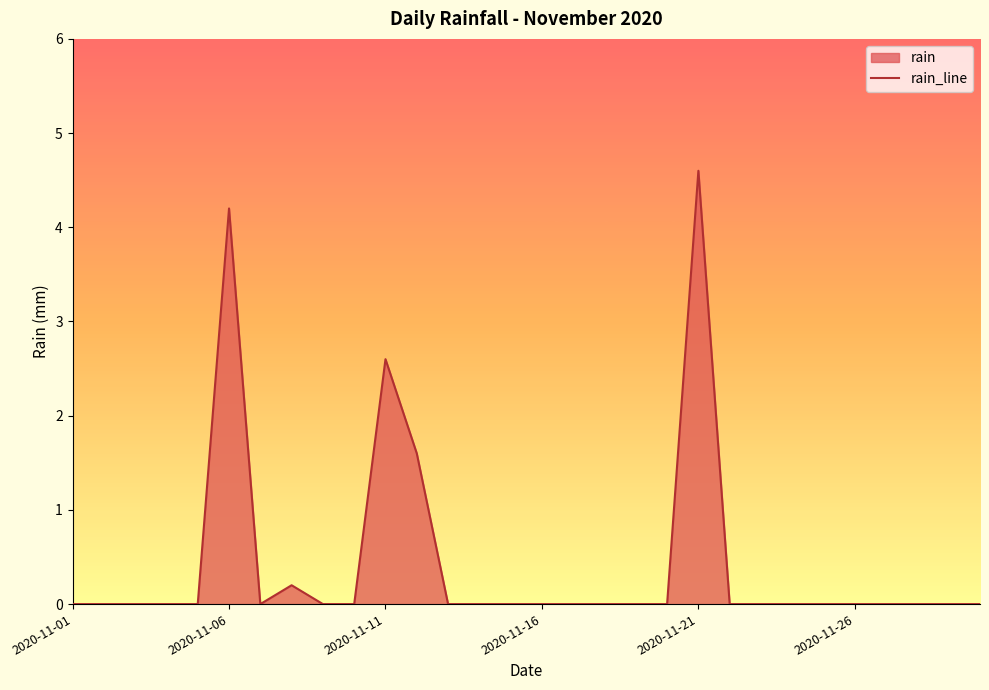

Is it true that the value at 27 is 2.5?

False